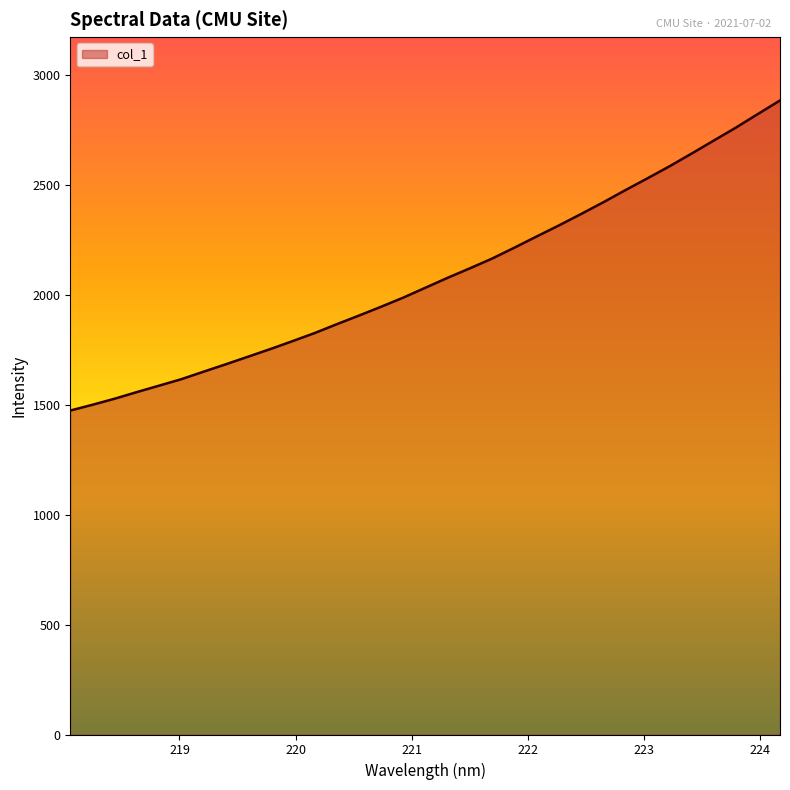

What is the minimum value shown in the chart?

1474.4